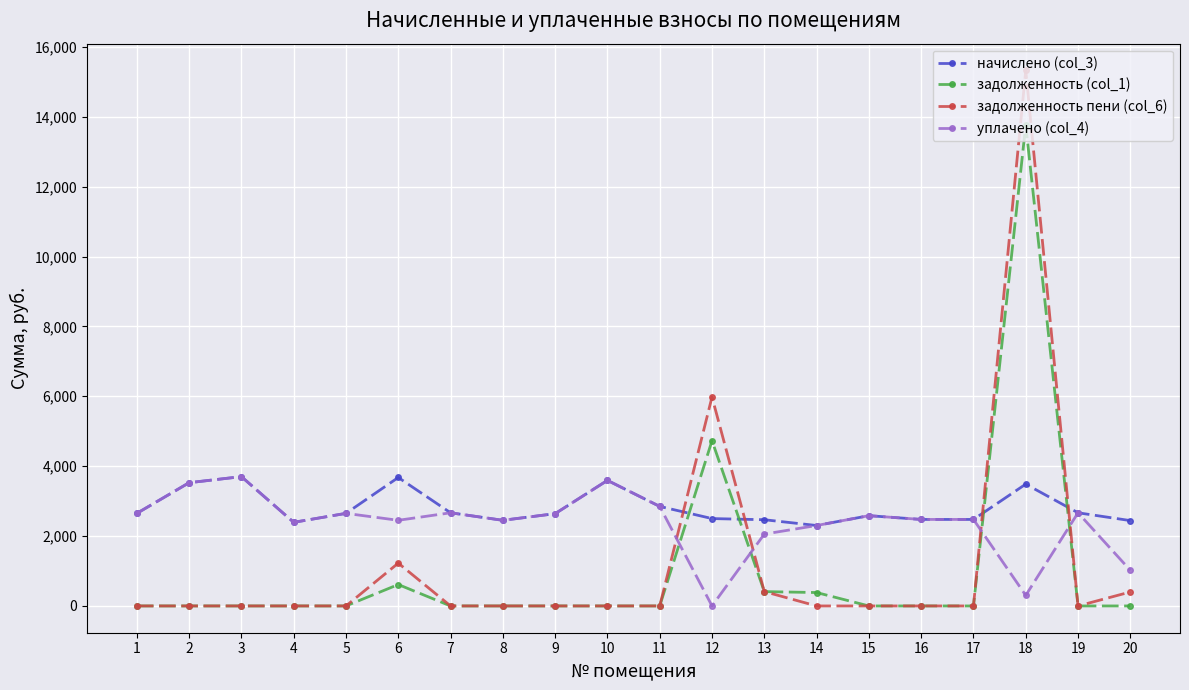

What is the highest value of the задолженность (col_1) series?

13763.7